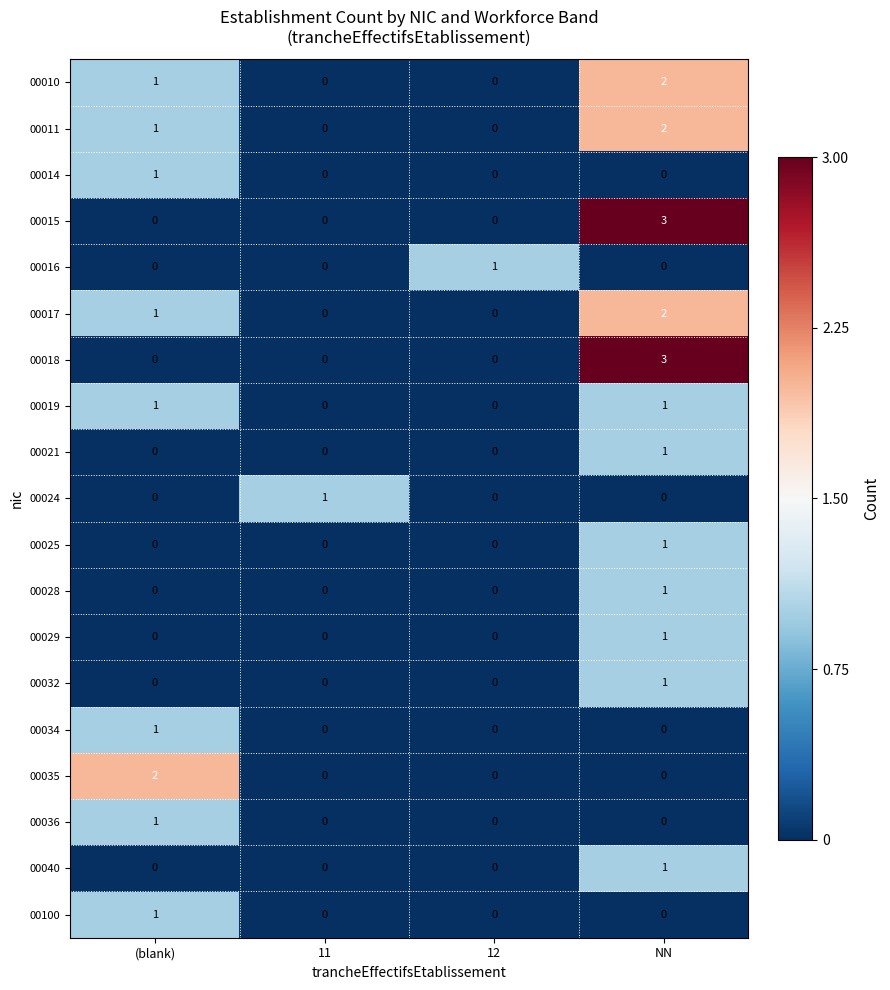

At which category does the chart reach its peak across all series?

NN